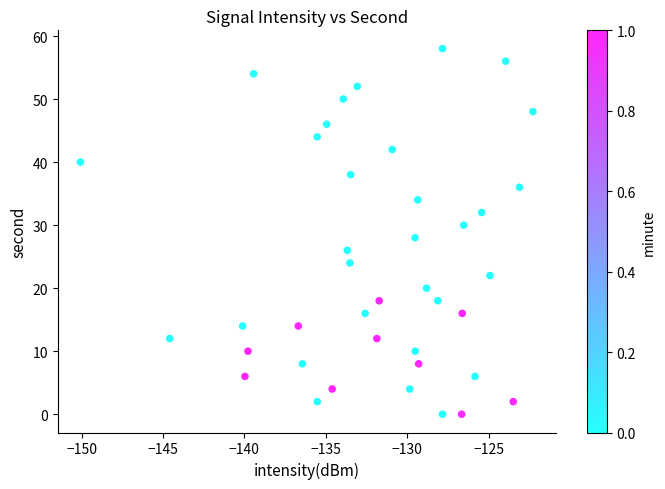

What is the range of Y values (max minus min)?

58